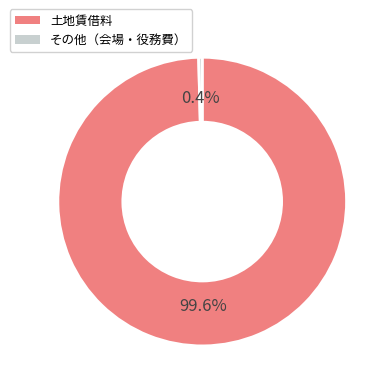

Does 土地賃借料 represent more than half of the total?

Yes